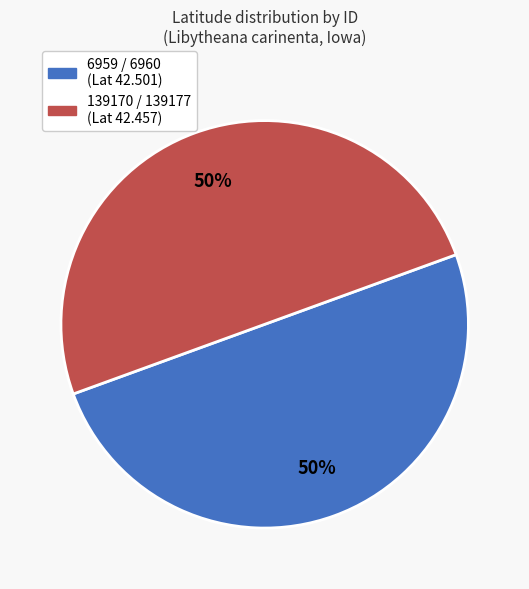

Combined, do 6959 / 6960 (Lat 42.501) and 139170 / 139177 (Lat 42.457) account for over 50%?

Yes